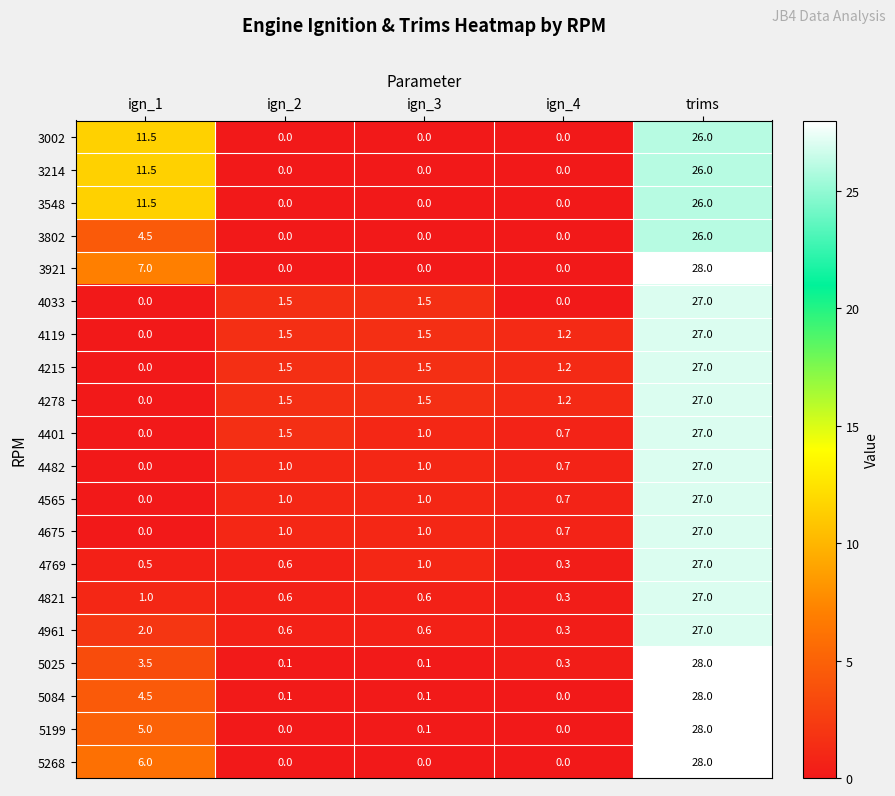

Which category has the highest value across all series?

trims